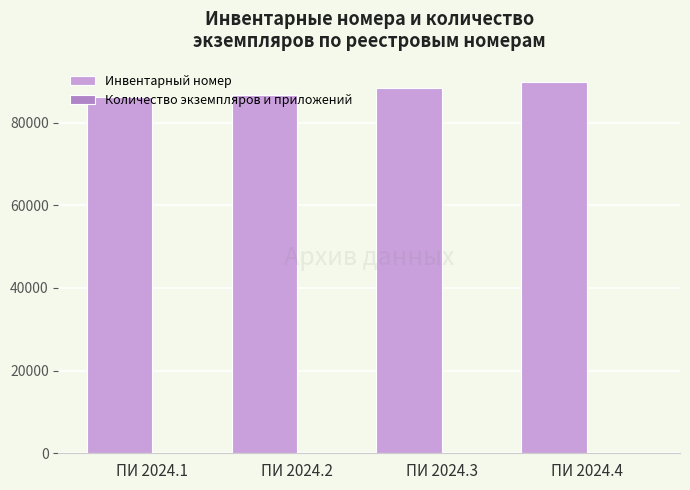

What is the maximum value shown in the chart?

89758